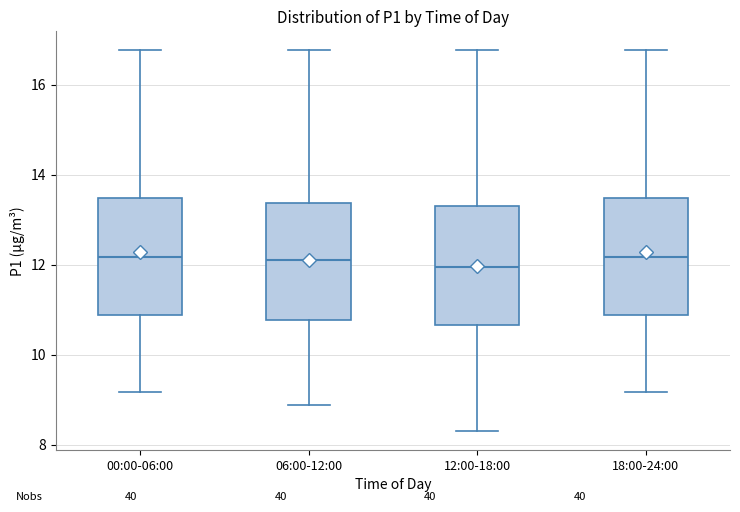

Where does the lower whisker of the box for 06:00-12:00 end on the y-axis? The values are not printed on the chart, so give them approximately, as read against the axis.

8.8